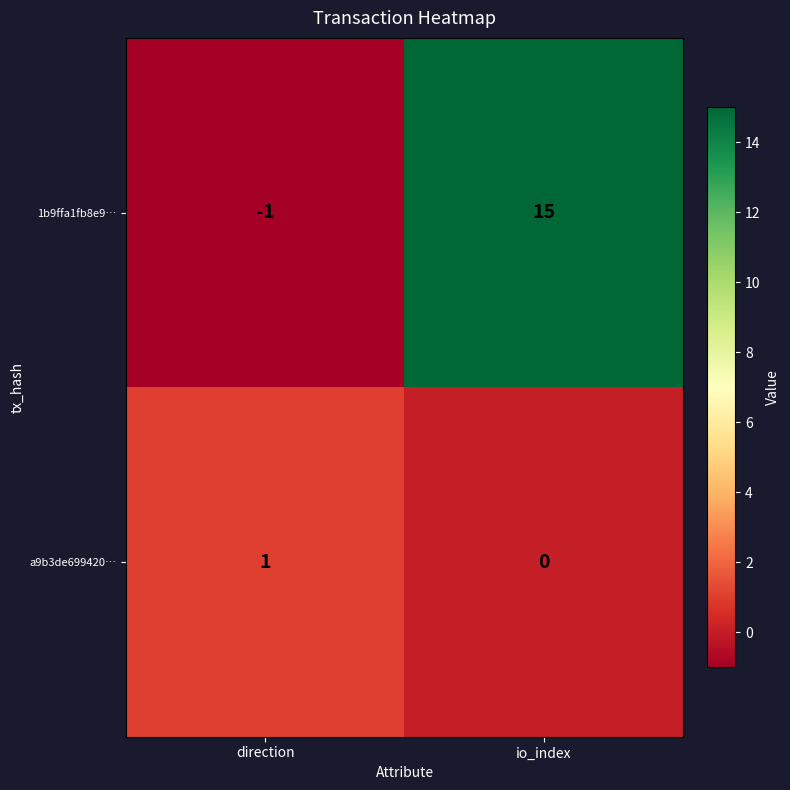

What is the sum of all 1b9ffa1fb8e9… values?

14